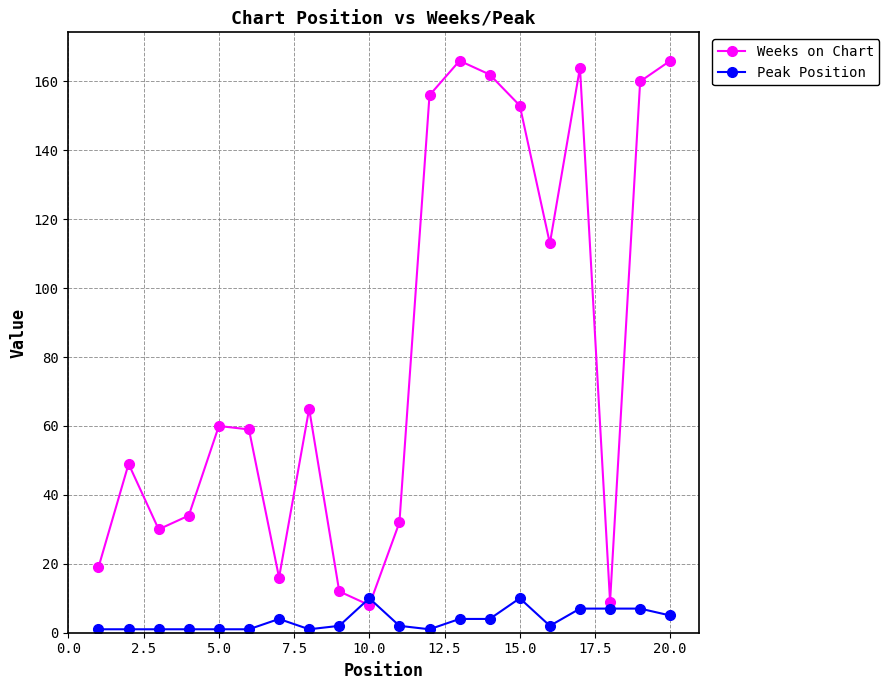

At how many categories does at least one series exceed 82?

8